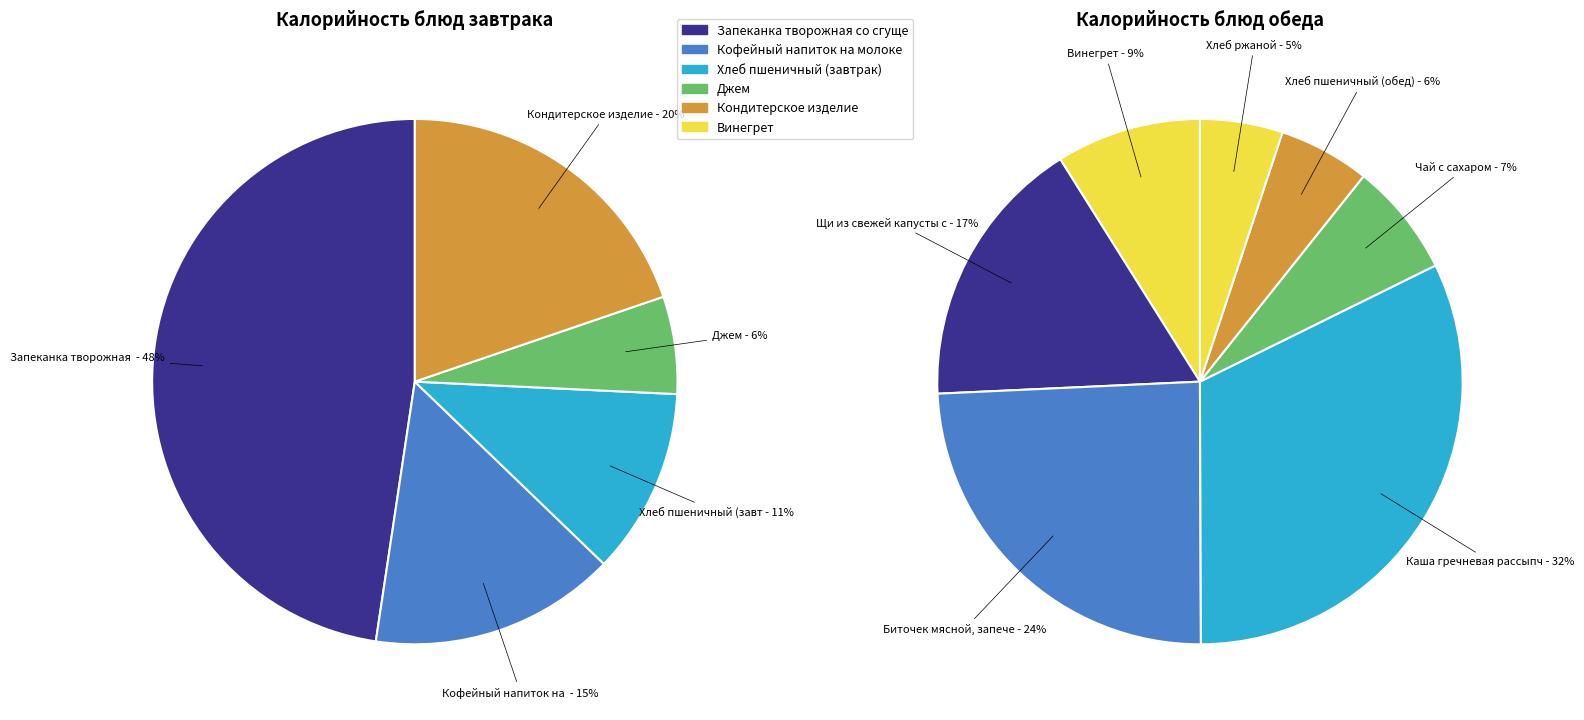

Is Кондитерское изделие the majority of the pie?

No